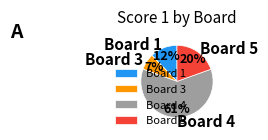

Count the number of slices in the pie.

4